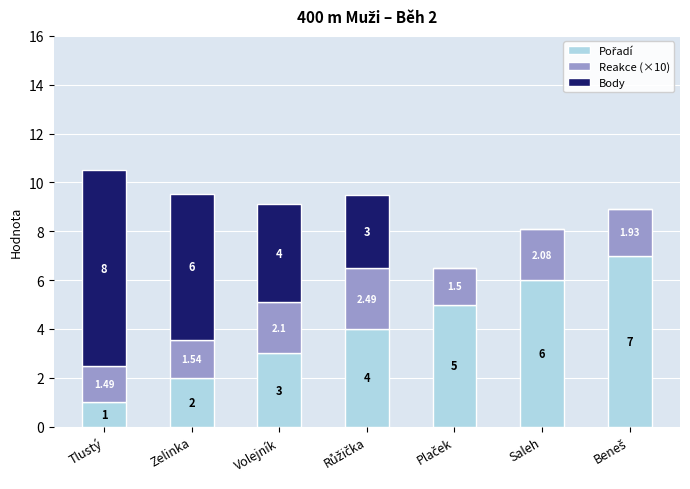

At which category is the sum across all series the highest?

Tlustý